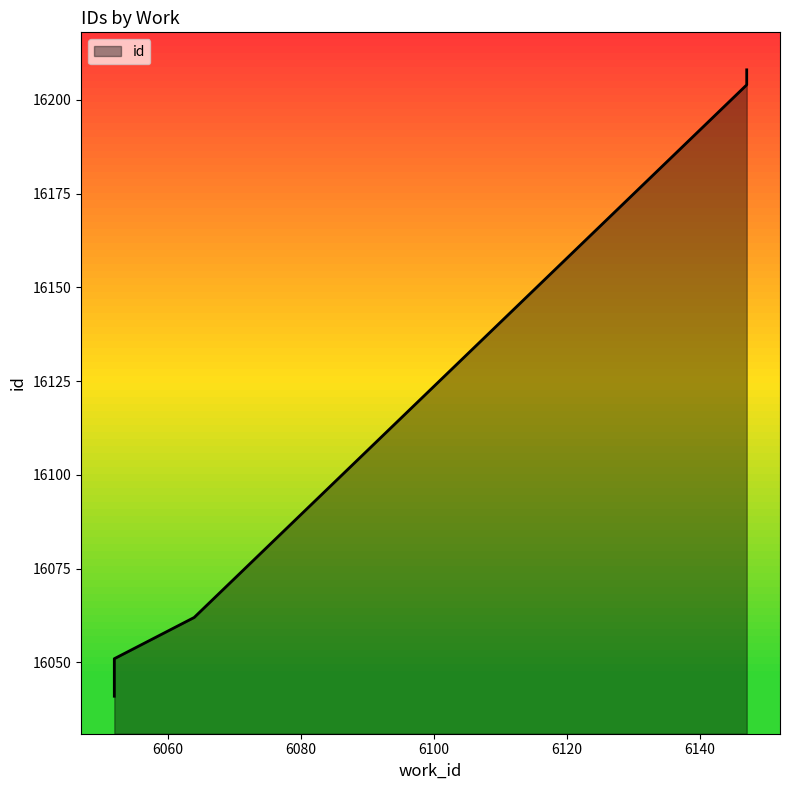

At which label is the value closest to 16124?

6064